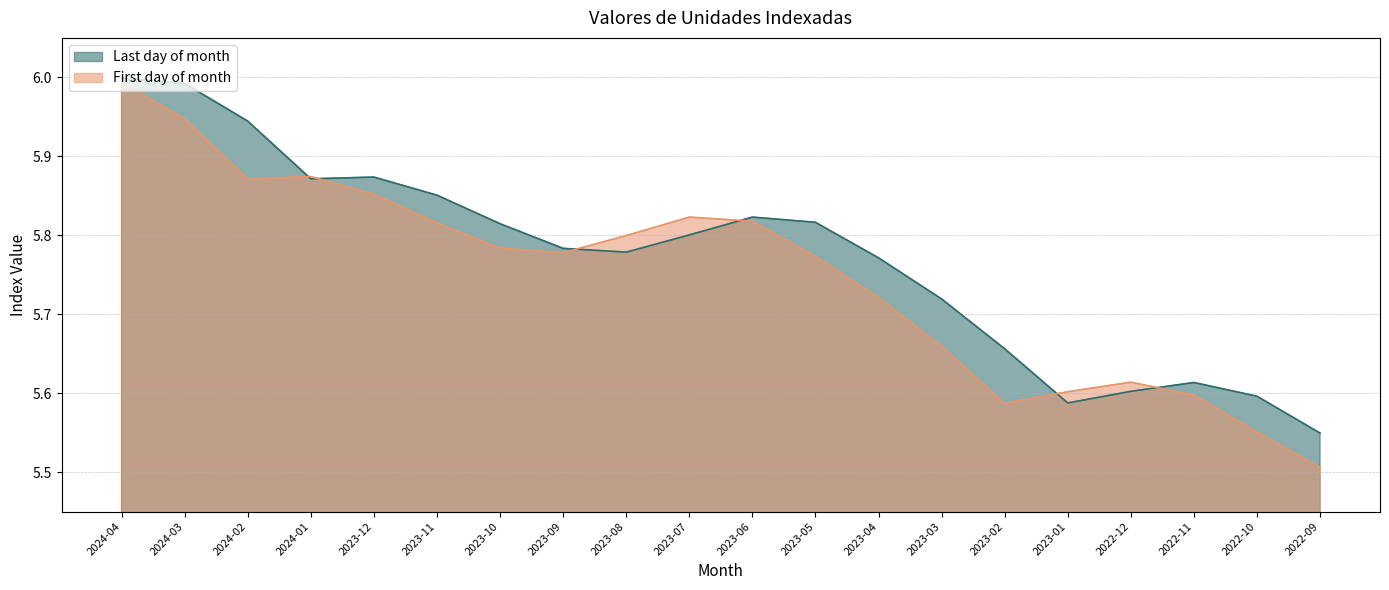

Reading left to right, list all the values displayed in this chart.

Last day of month: 2024-04=6.0	2024-03=6.0	2024-02=5.9	2024-01=5.9	2023-12=5.9	2023-11=5.9	2023-10=5.8	2023-09=5.8	2023-08=5.8	2023-07=5.8	2023-06=5.8	2023-05=5.8	2023-04=5.8	2023-03=5.7	2023-02=5.7	2023-01=5.6	2022-12=5.6	2022-11=5.6	2022-10=5.6	2022-09=5.5
First day of month: 2024-04=6.0	2024-03=5.9	2024-02=5.9	2024-01=5.9	2023-12=5.9	2023-11=5.8	2023-10=5.8	2023-09=5.8	2023-08=5.8	2023-07=5.8	2023-06=5.8	2023-05=5.8	2023-04=5.7	2023-03=5.7	2023-02=5.6	2023-01=5.6	2022-12=5.6	2022-11=5.6	2022-10=5.6	2022-09=5.5